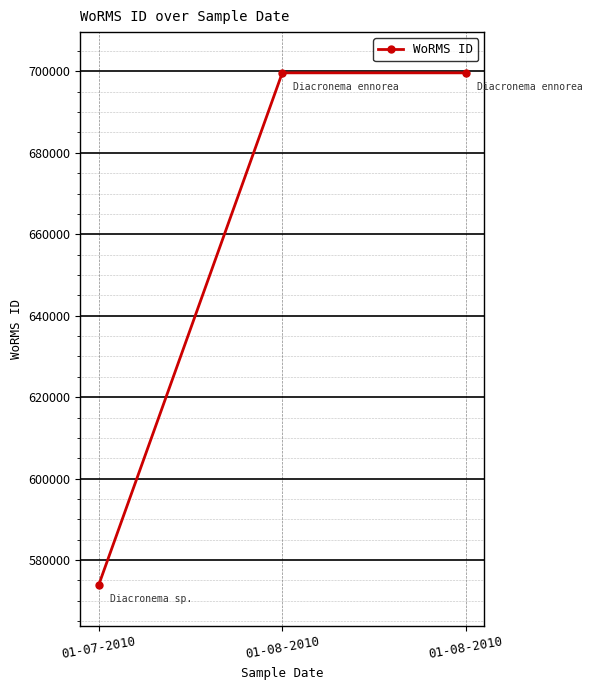

List the labels in order of value, smallest first.

01-07-2010, 01-08-2010, 01-08-2010